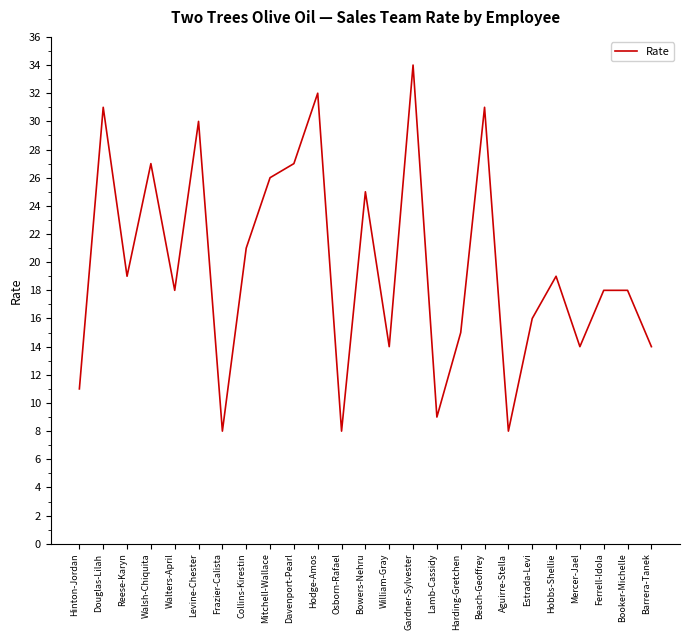

What is the difference between the values at Lamb-Cassidy and Barrera-Tanek?

5